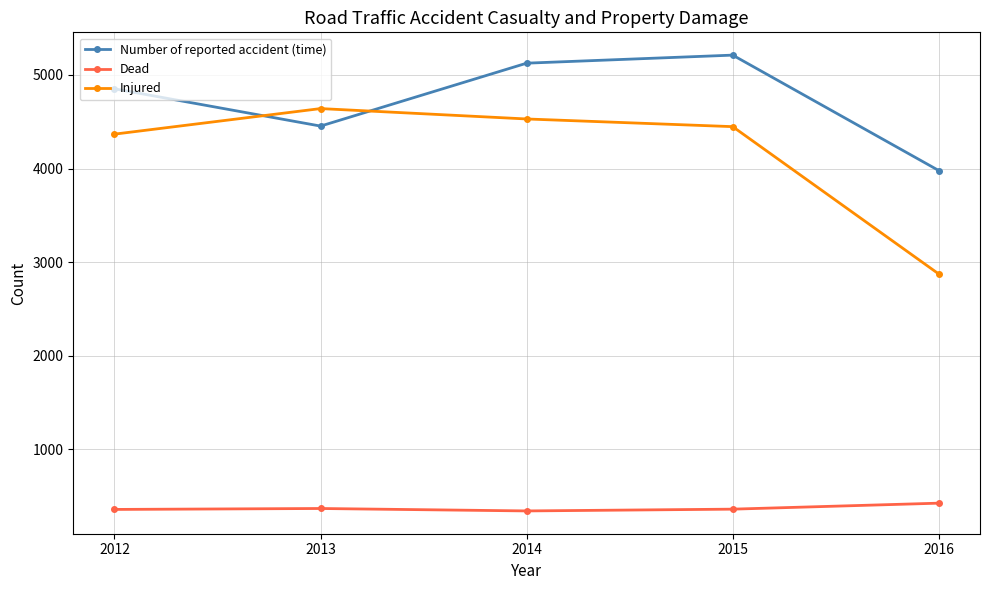

Where is the first local maximum for Injured?

2013